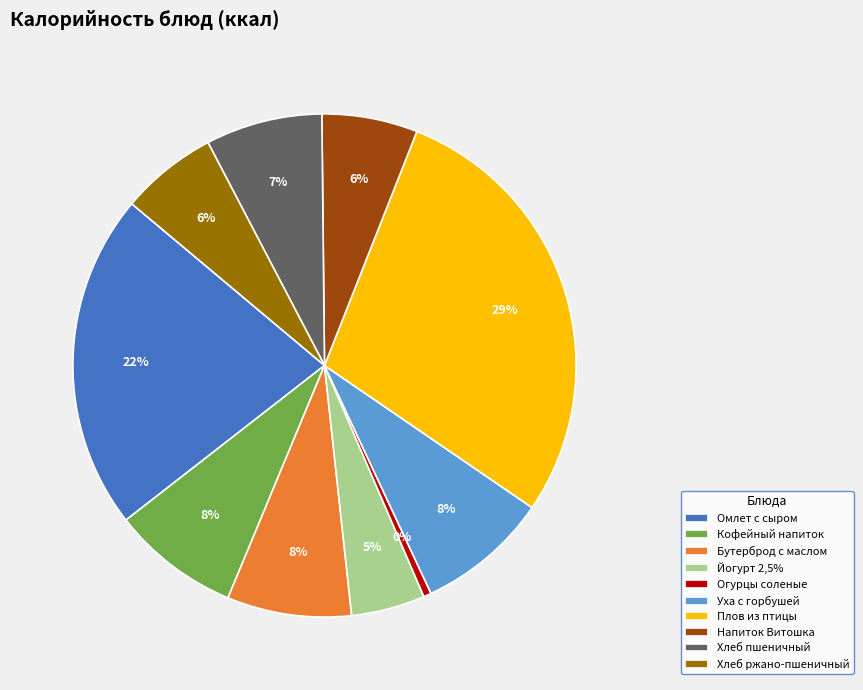

Is the sum of Напиток Витошка and Уха с горбушей greater than half?

No